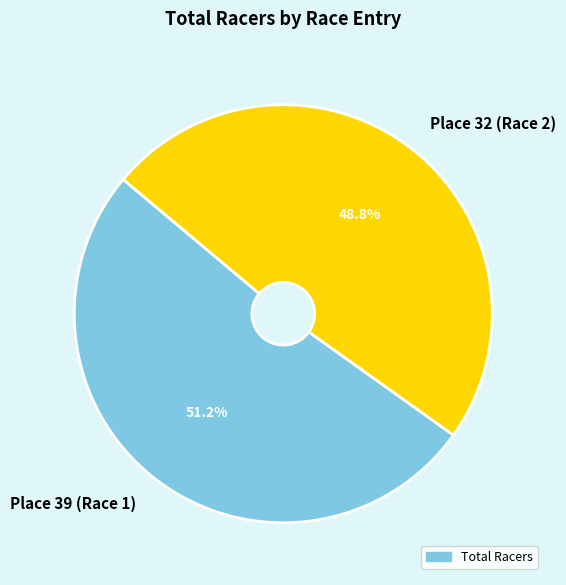

Rank the categories by value from highest to lowest.

Place 39 (Race 1), Place 32 (Race 2)